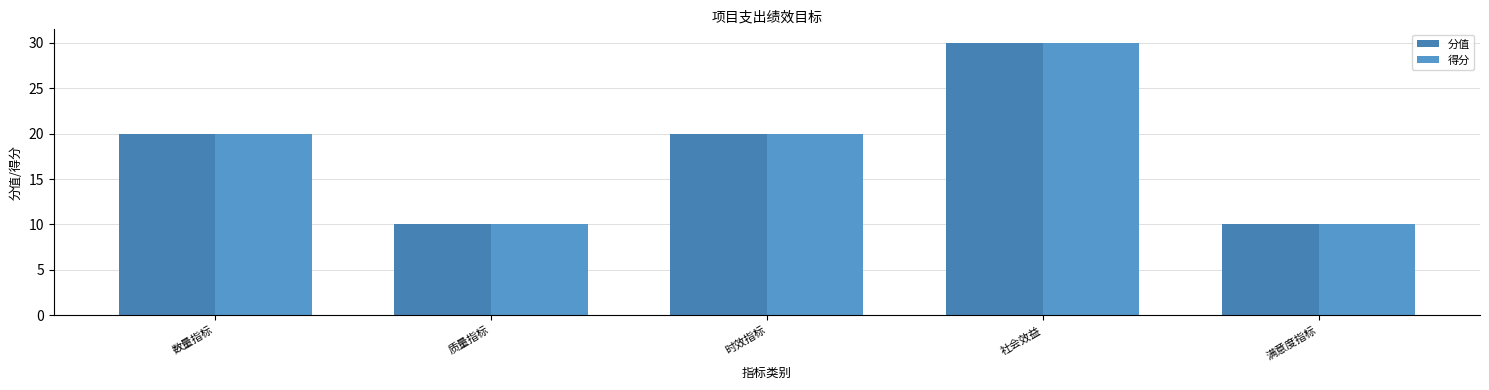

Which series has the largest range (max minus min)?

分值